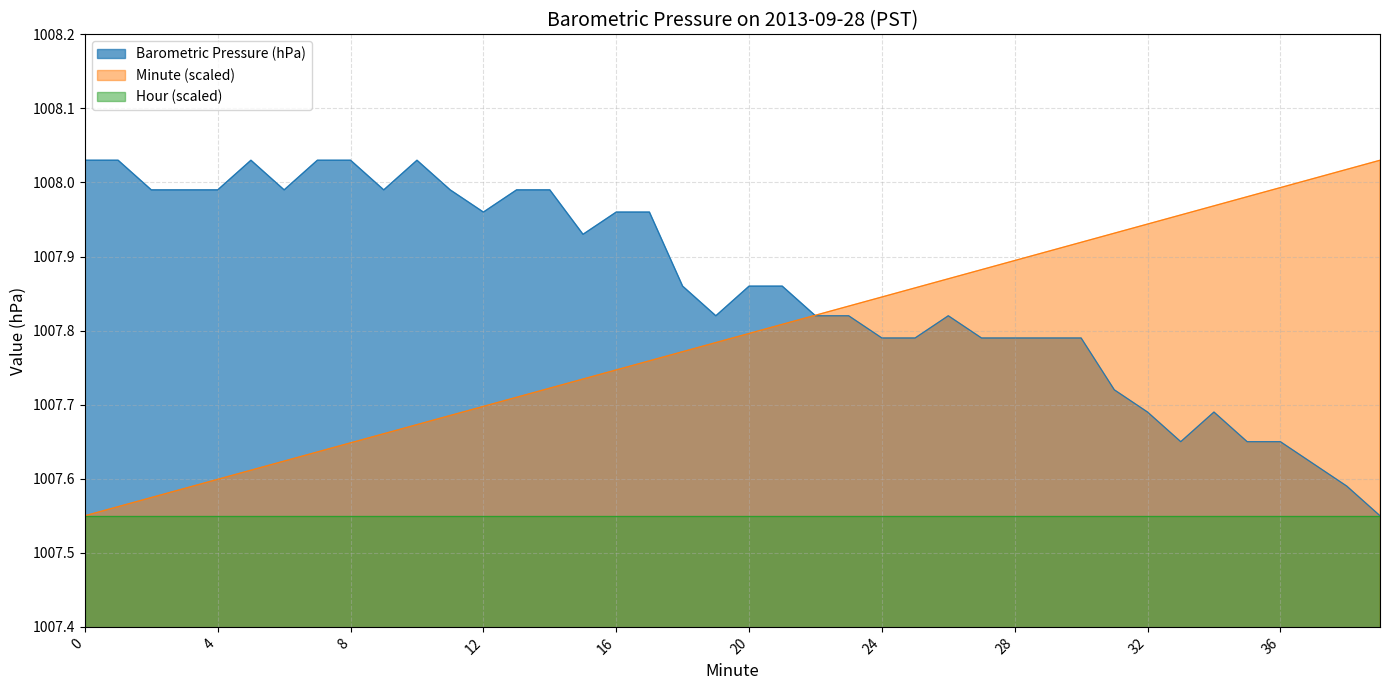

What is the maximum value shown in the chart?

1008.0